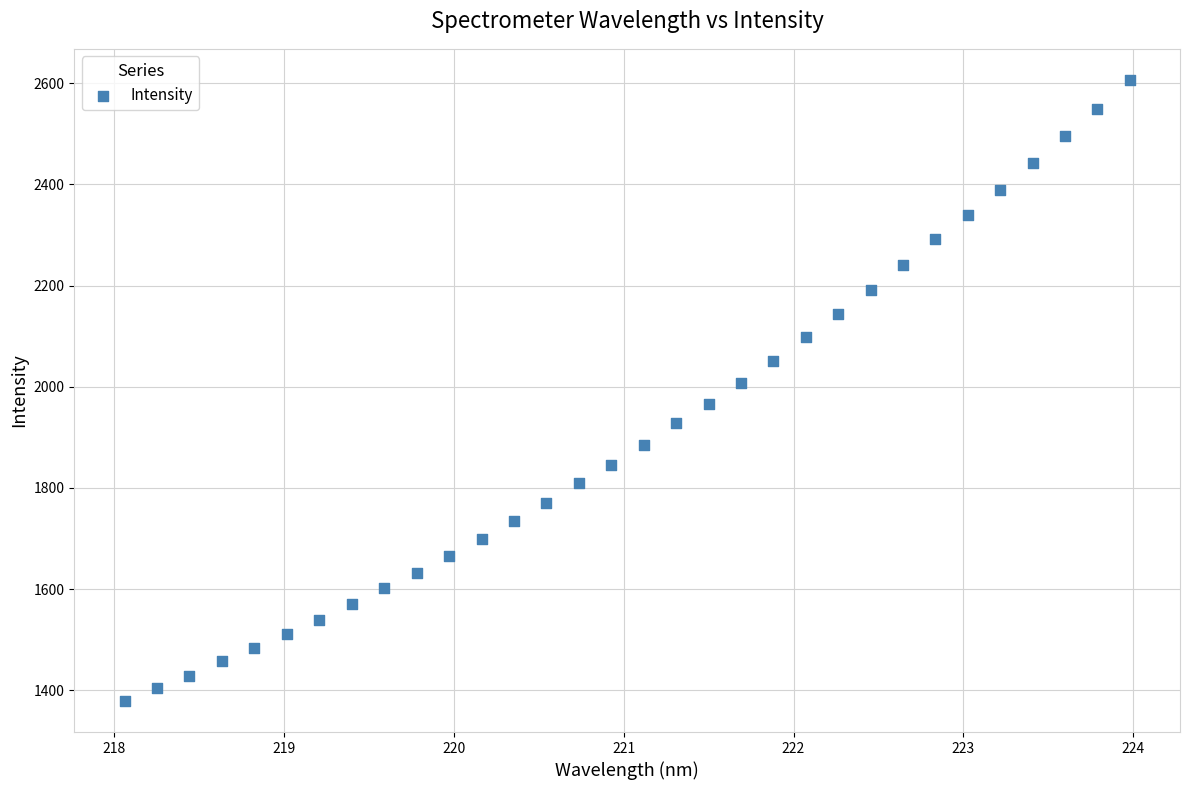

What is the range of Y values (max minus min)?

1227.6